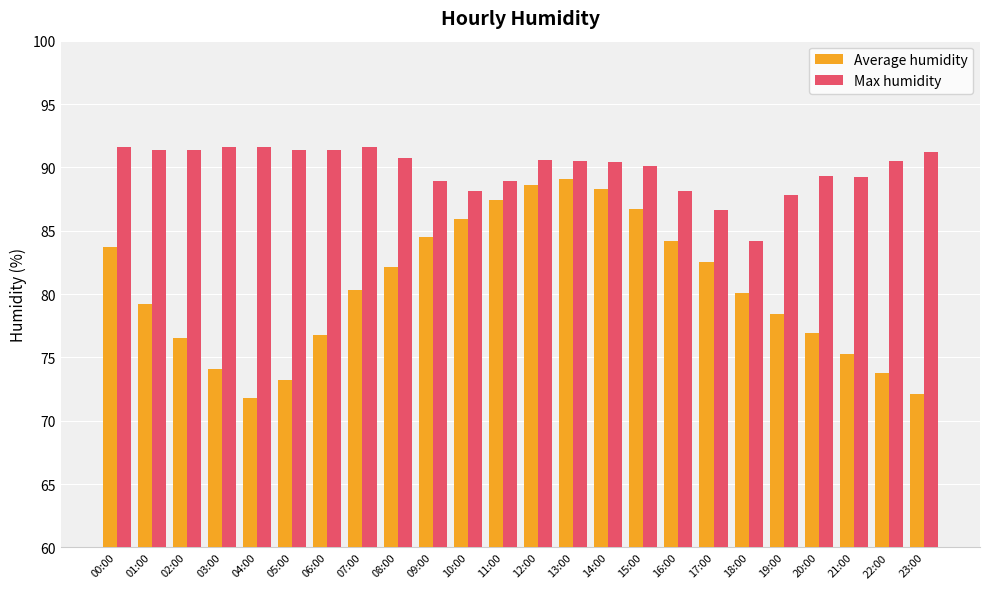

What is the approximate value of Average humidity at 10:00?

85.9